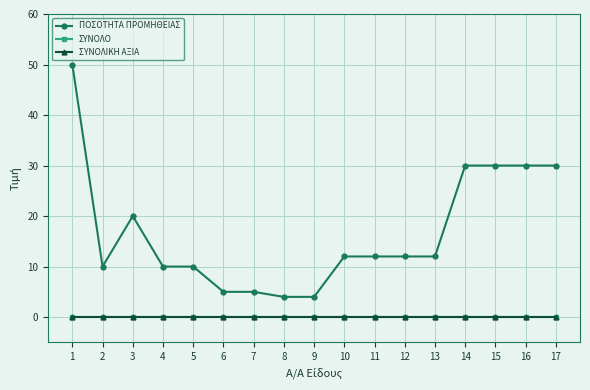

Does the chart have visible grid lines?

Yes